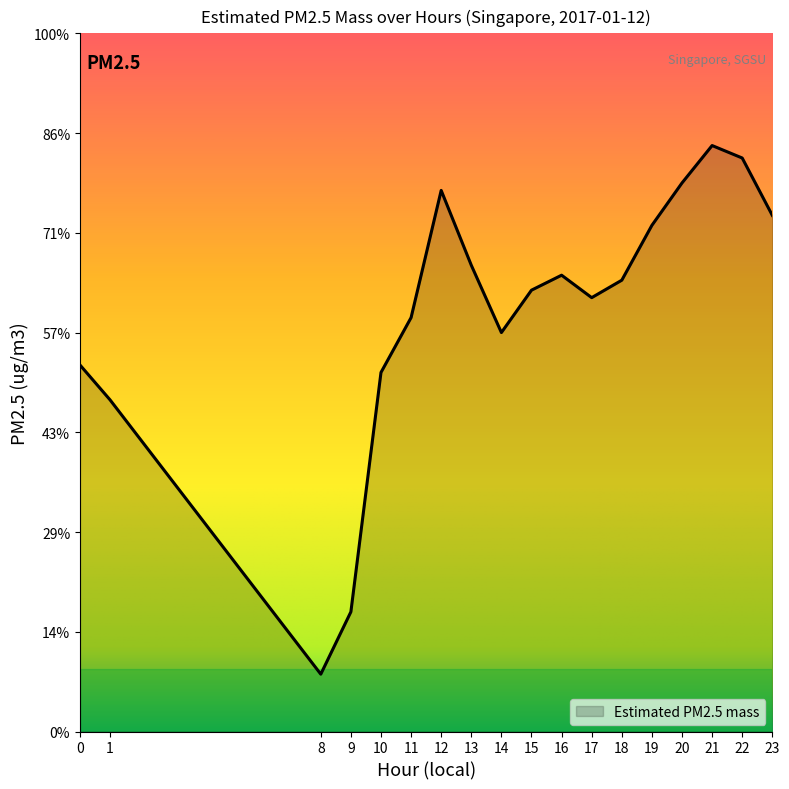

Which category has the highest value across all series?

21